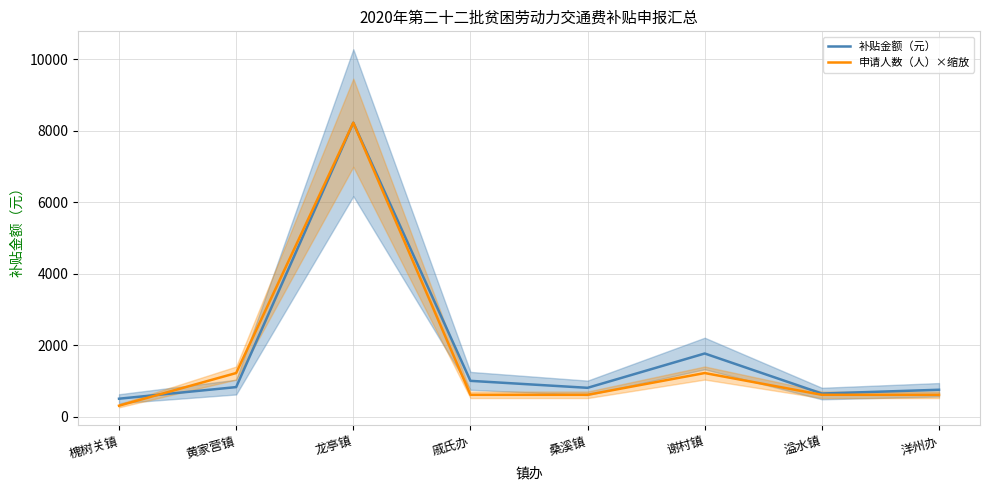

What is the maximum value for 补贴金额（元）?

8226.0